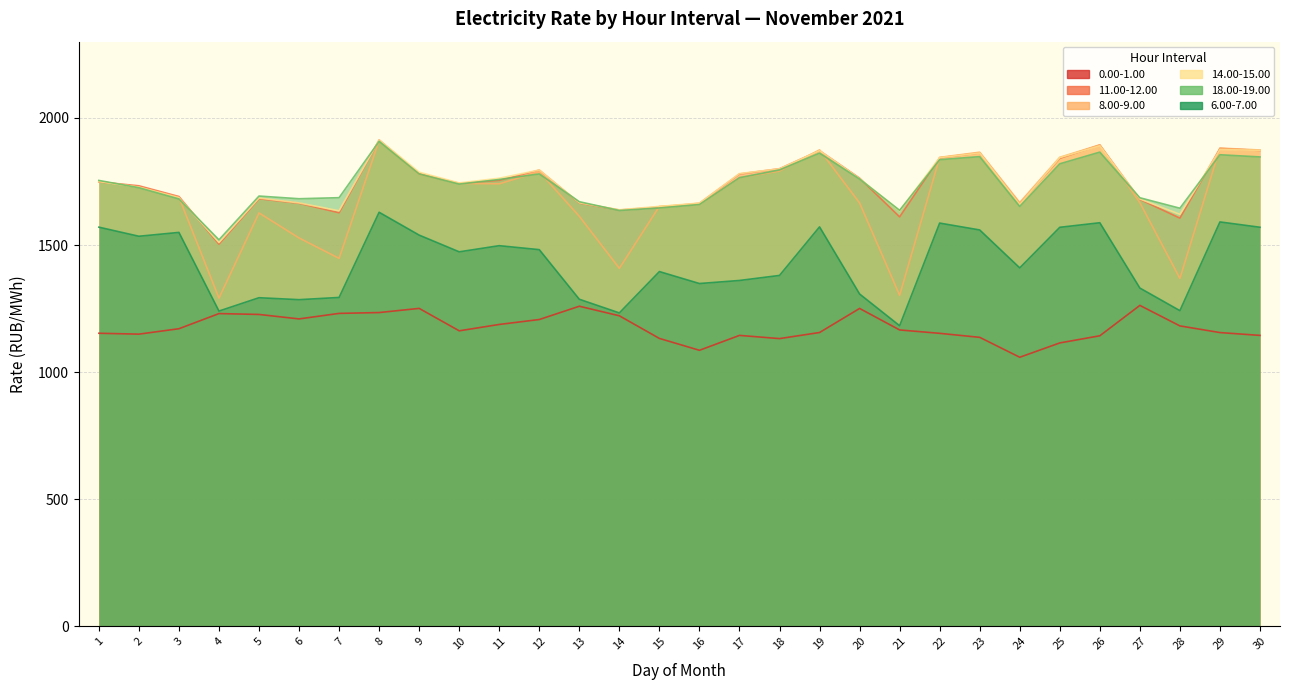

What is the spread (max minus min) of values at 13?

411.2